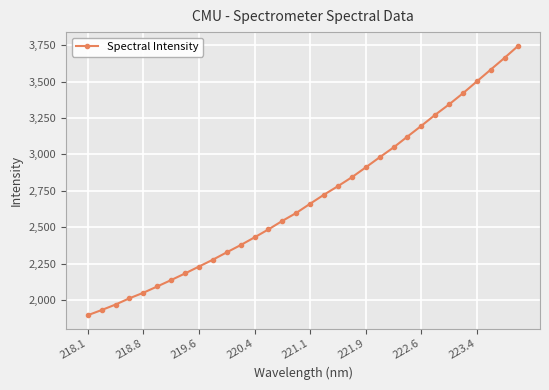

What is the minimum value shown in the chart?

1895.8